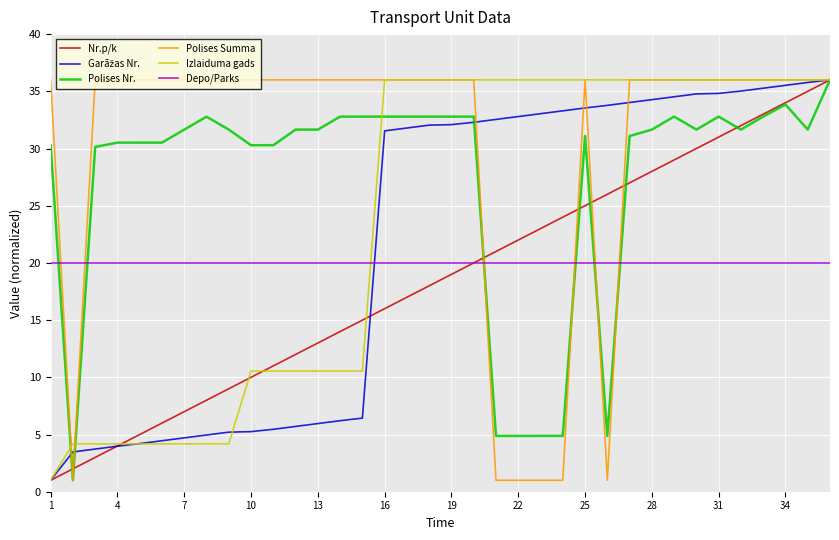

What is the highest value of the Nr.p/k series?

36.0